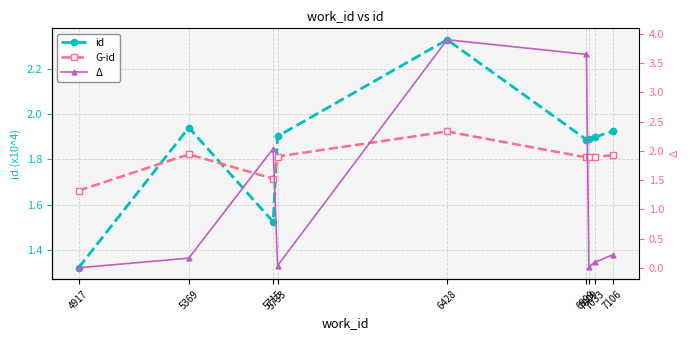

Which series has the largest range (max minus min)?

Δ